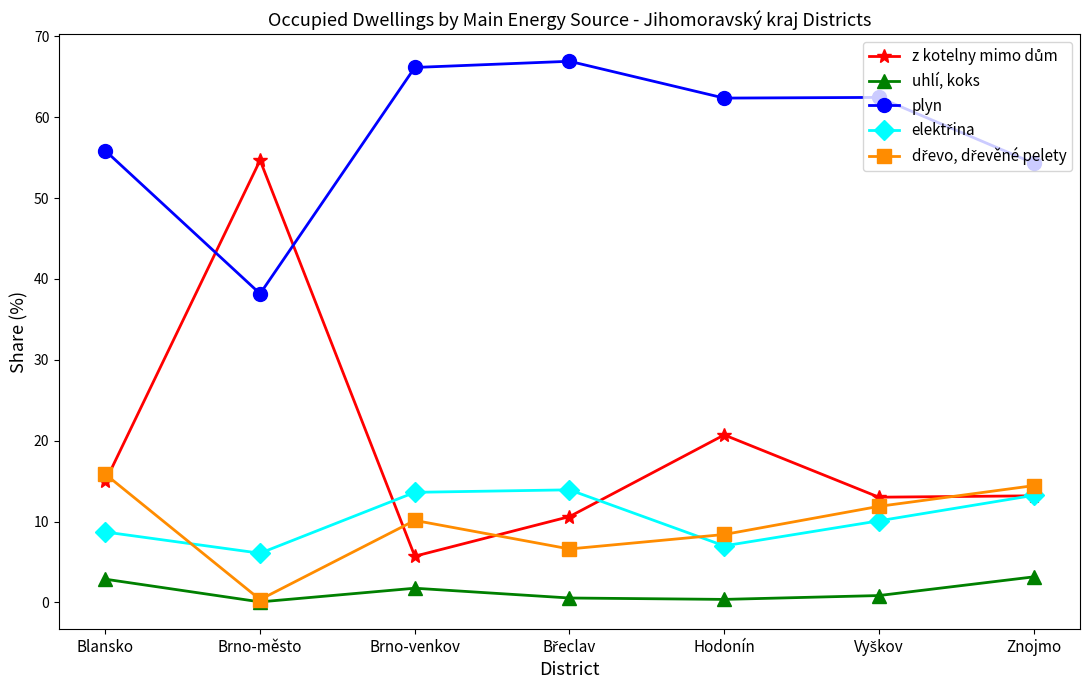

True or false: plyn and uhlí, koks intersect in this chart.

False